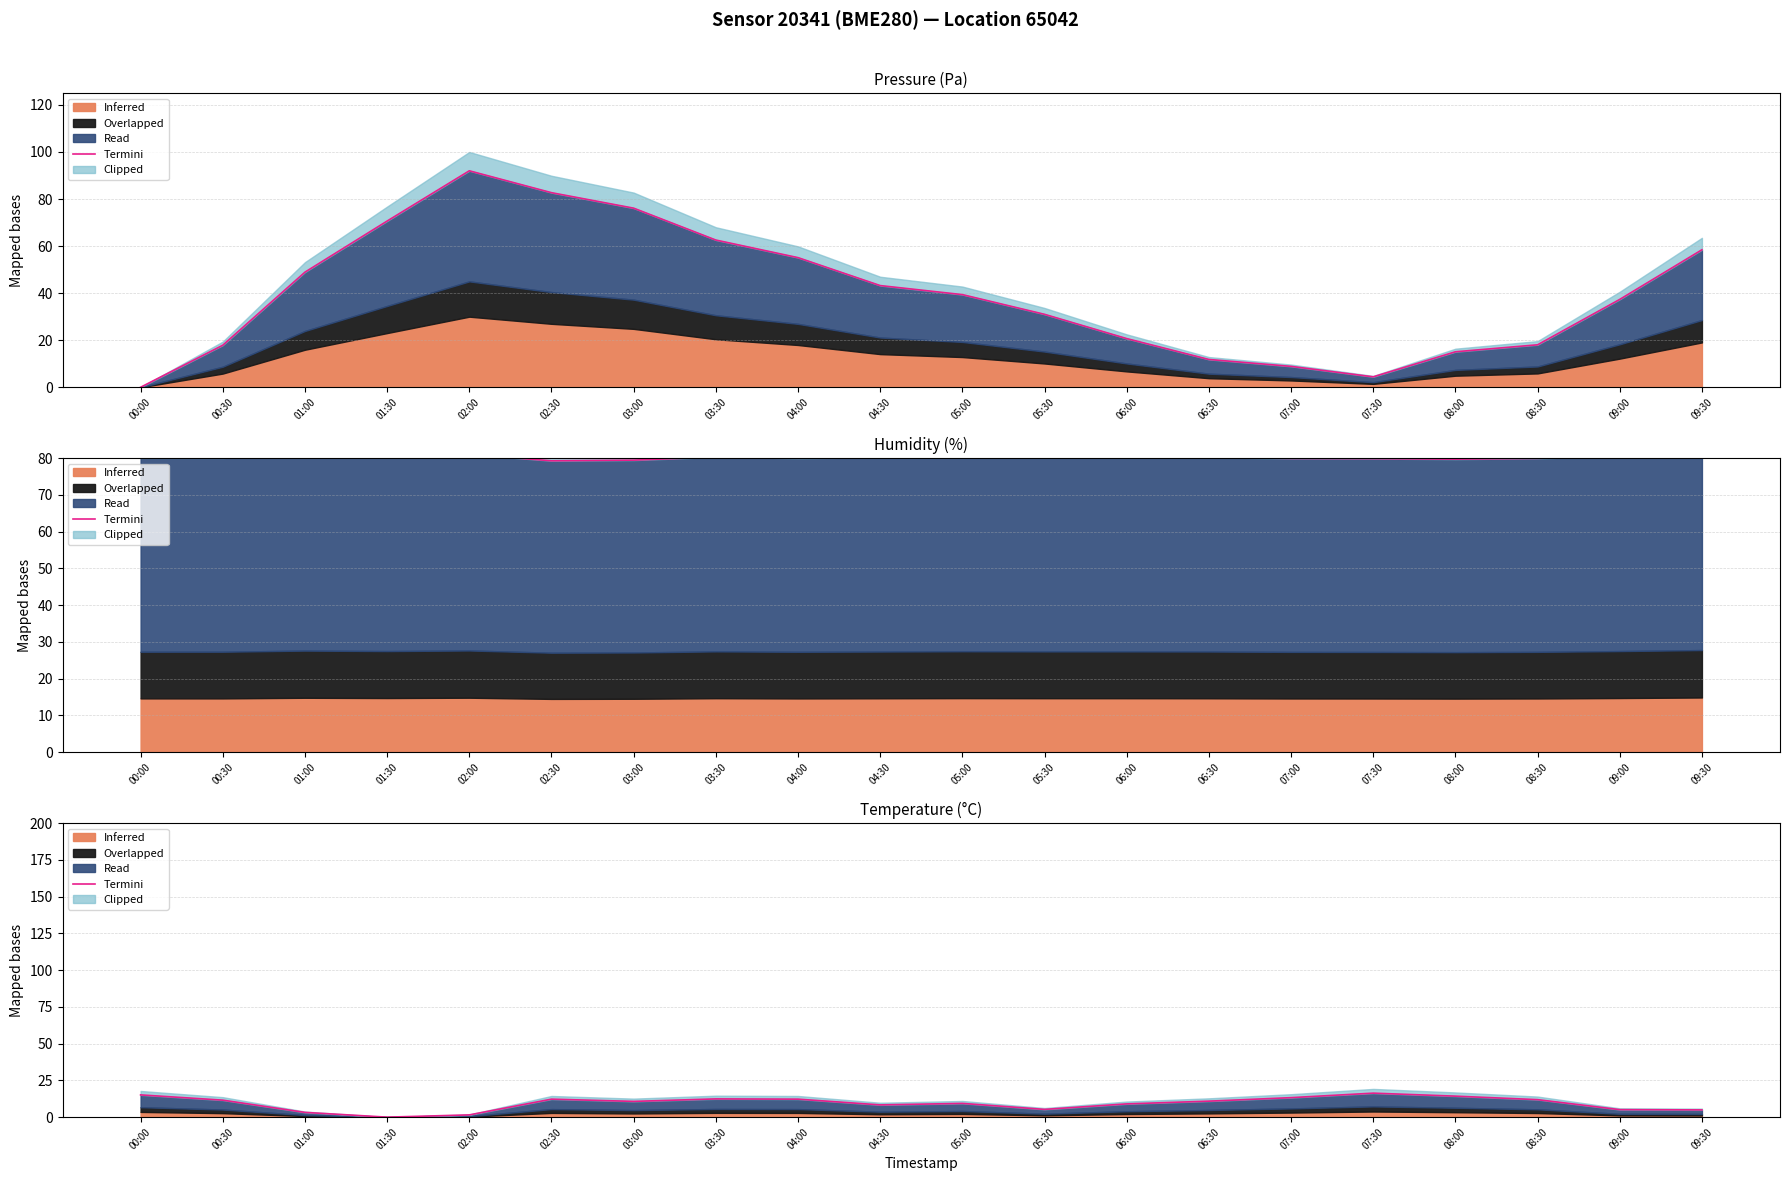

What is the change in value from 01:00 to 05:30?

+2.0